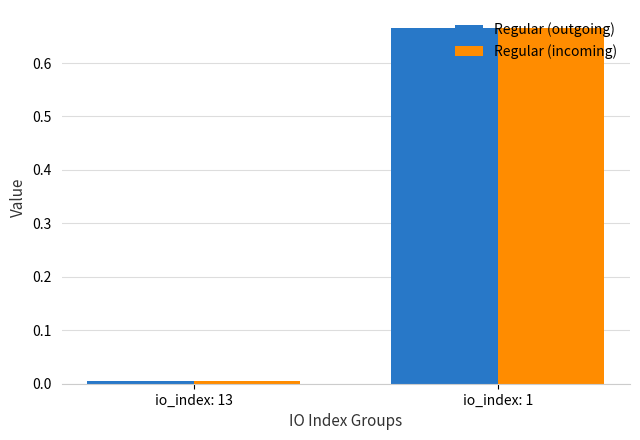

What is the average value of the Regular (outgoing) series?

0.3